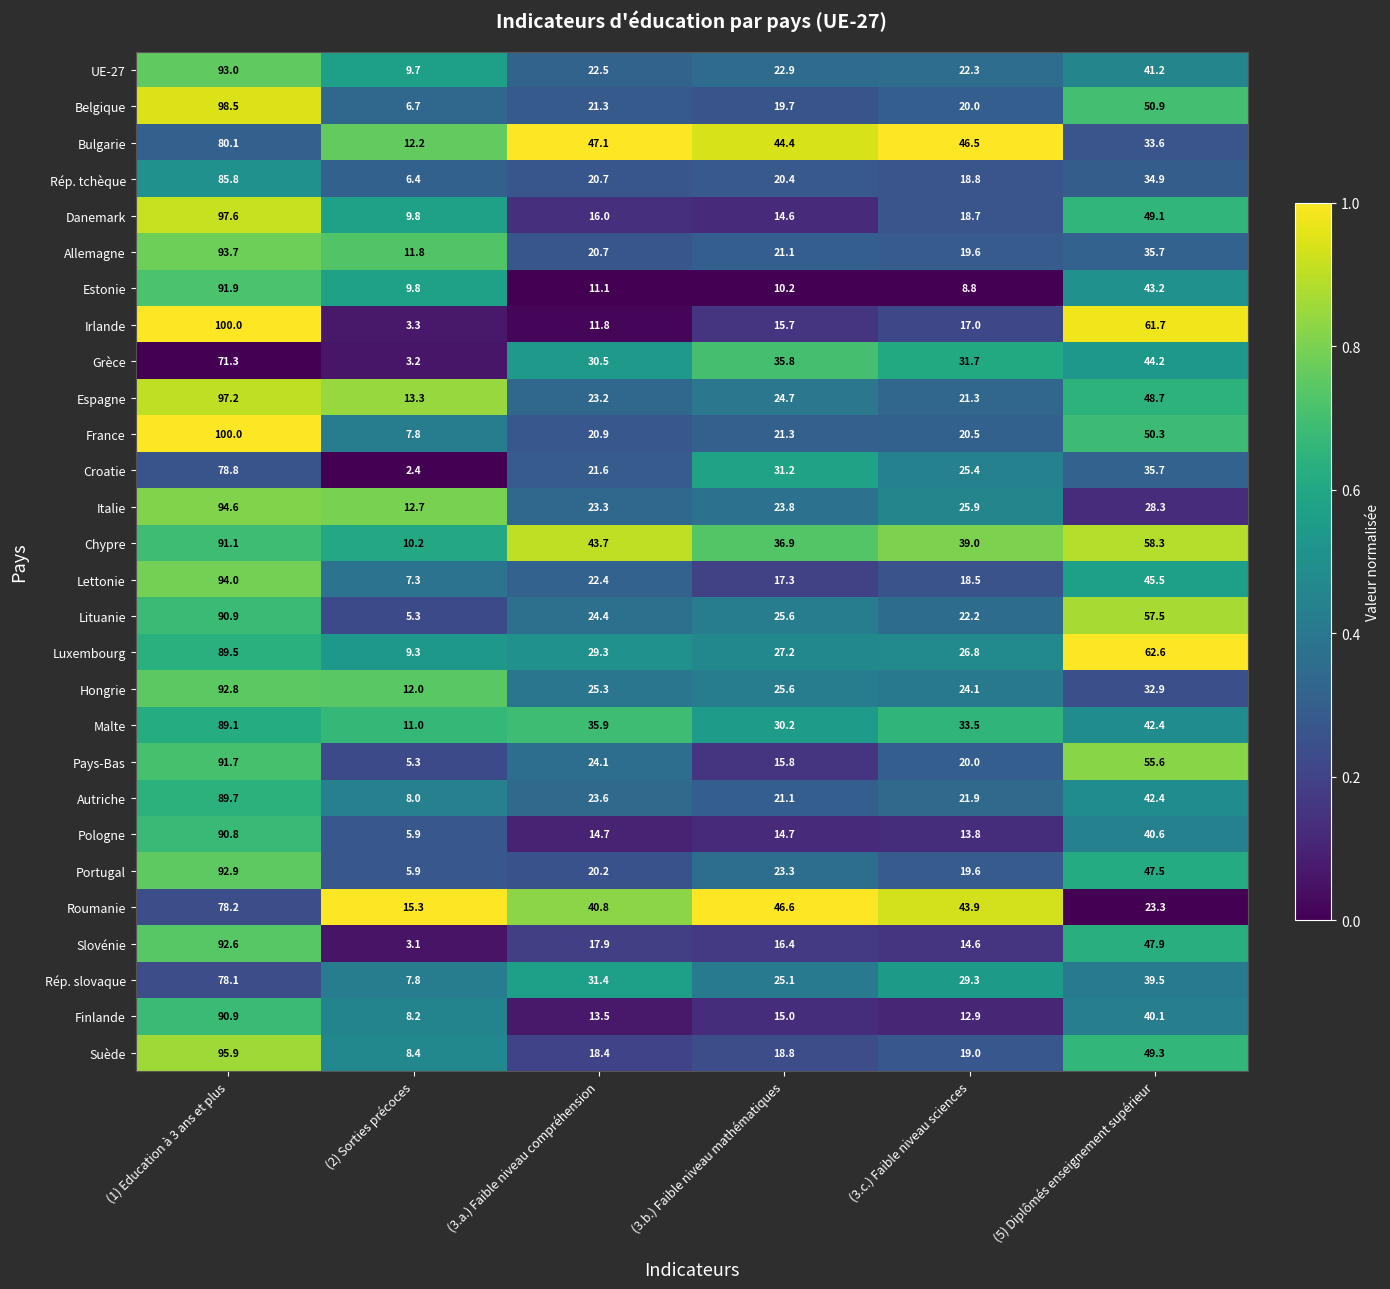

At how many categories does at least one series exceed 22?

5